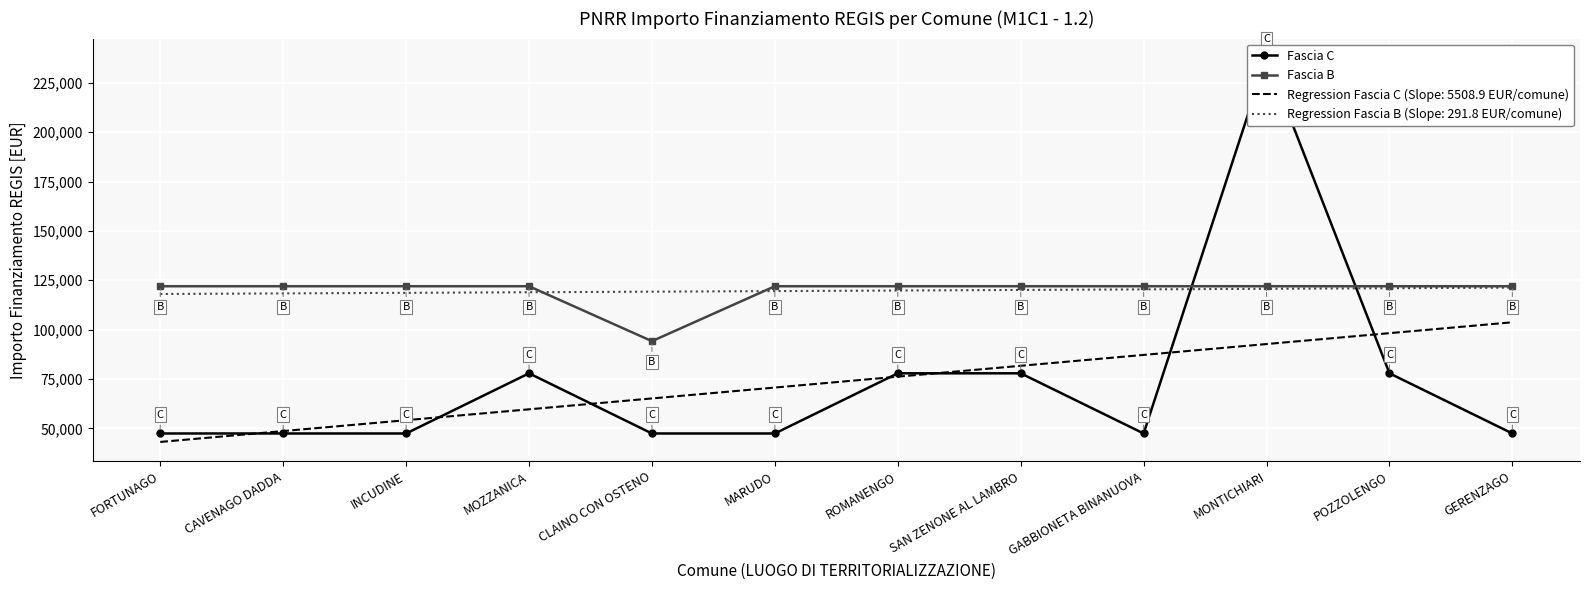

At how many categories does at least one series exceed 226644?

1